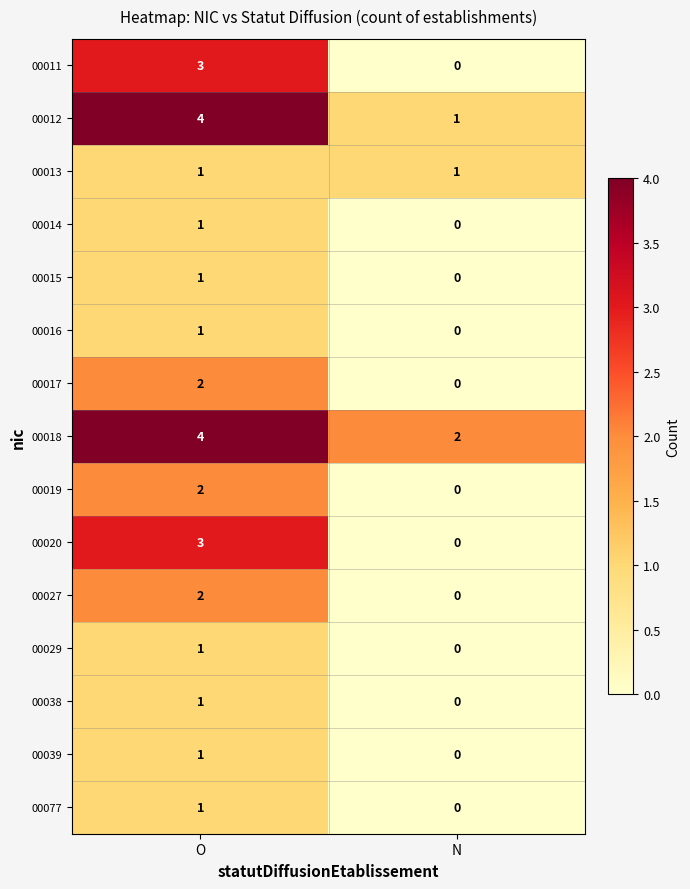

Where is 00039 nearest to the value 0?

N